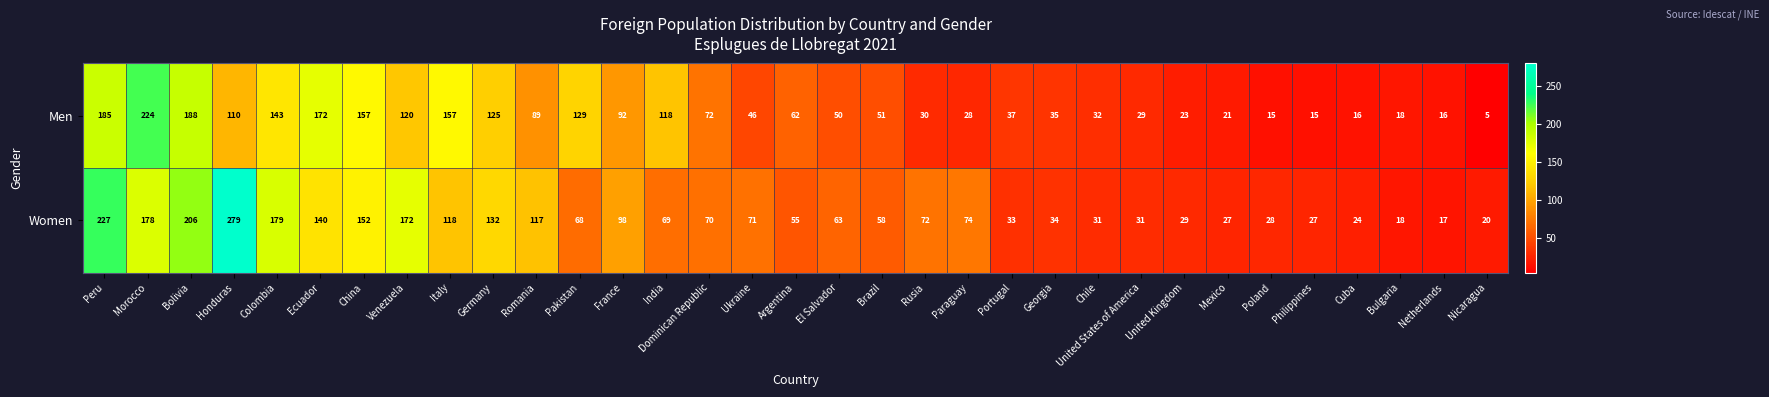

Count the number of data series in this chart.

2